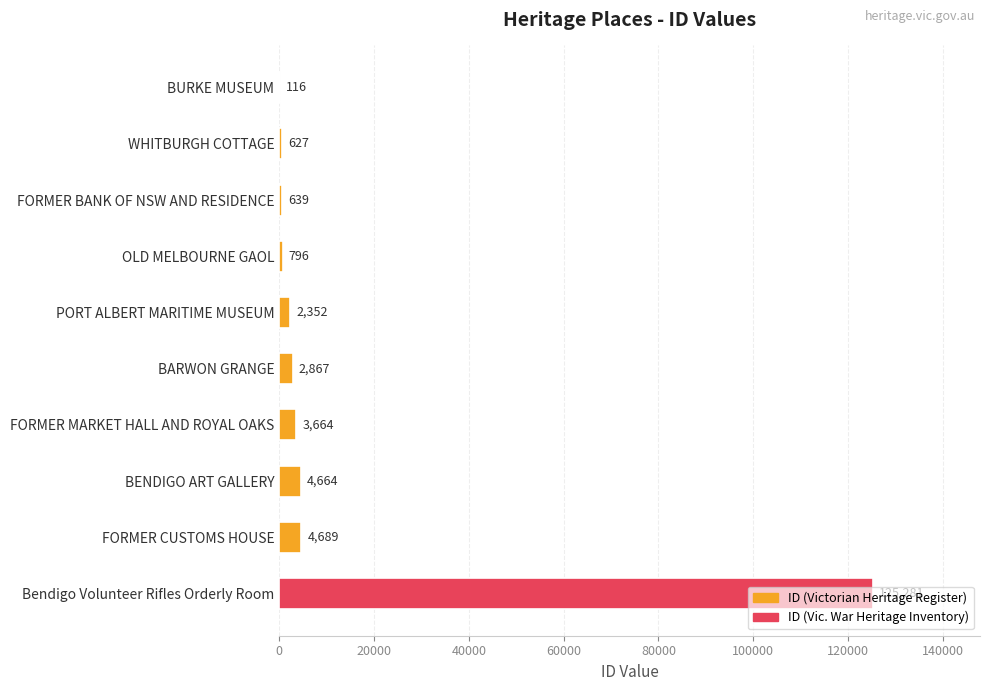

Approximately how many times larger is the value at FORMER MARKET HALL AND ROYAL OAKS compared to WHITBURGH COTTAGE?

5.8